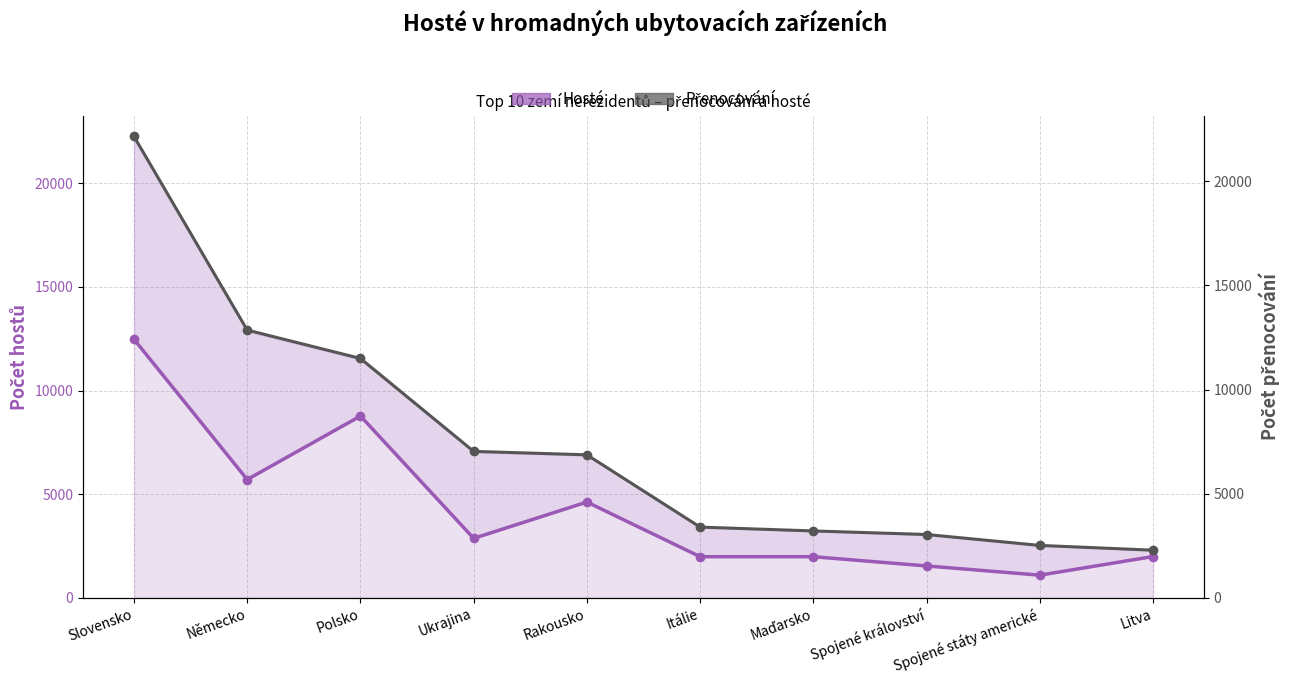

What is the maximum value for Hosté?

12472